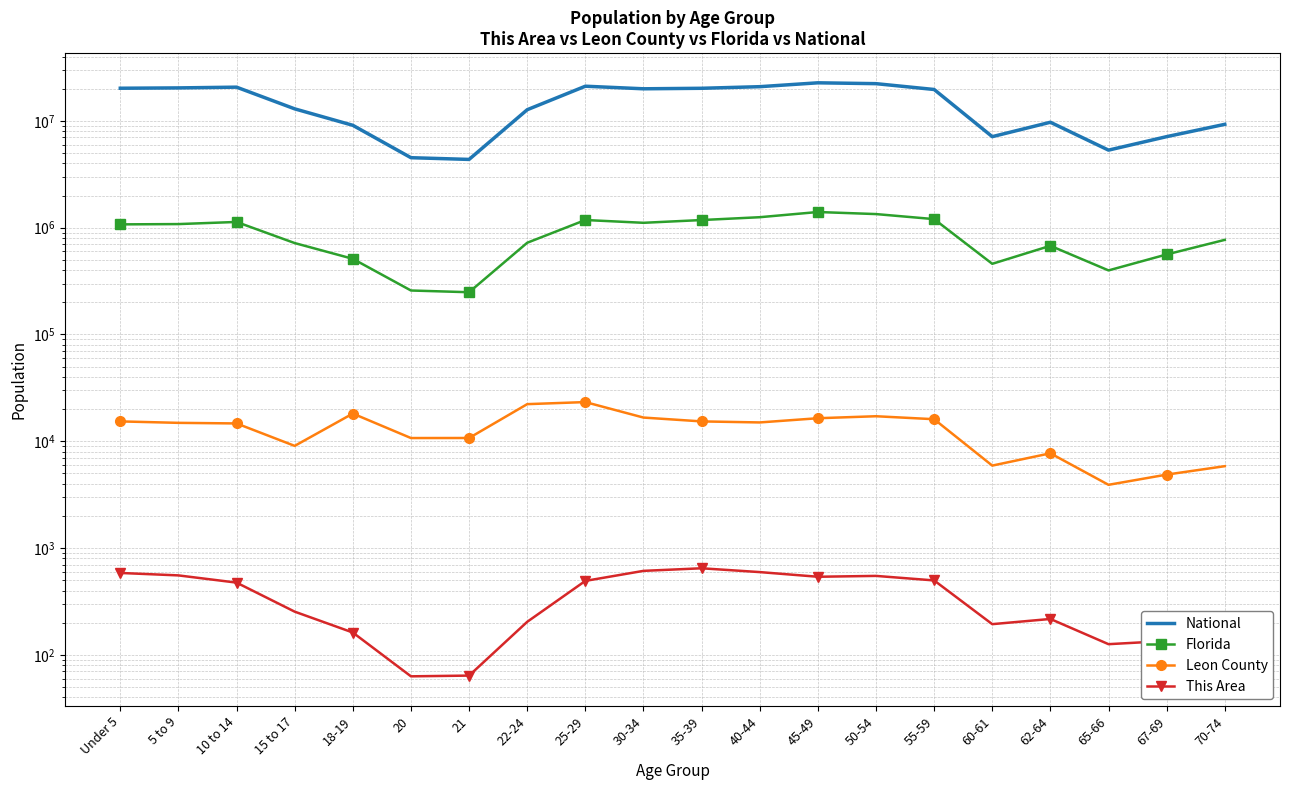

What is the sum of the This Area values at 5 to 9 and 62-64?

772